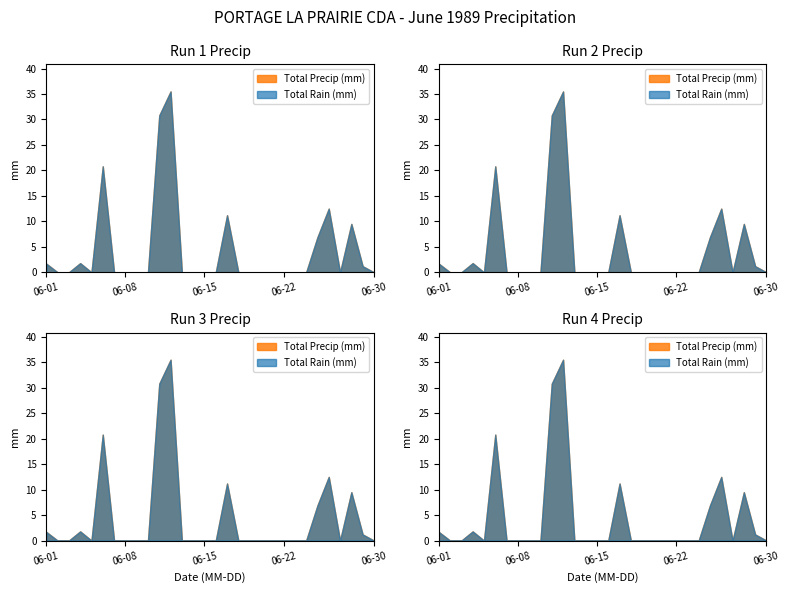

Which label corresponds to the smallest value in the chart?

1989-06-02